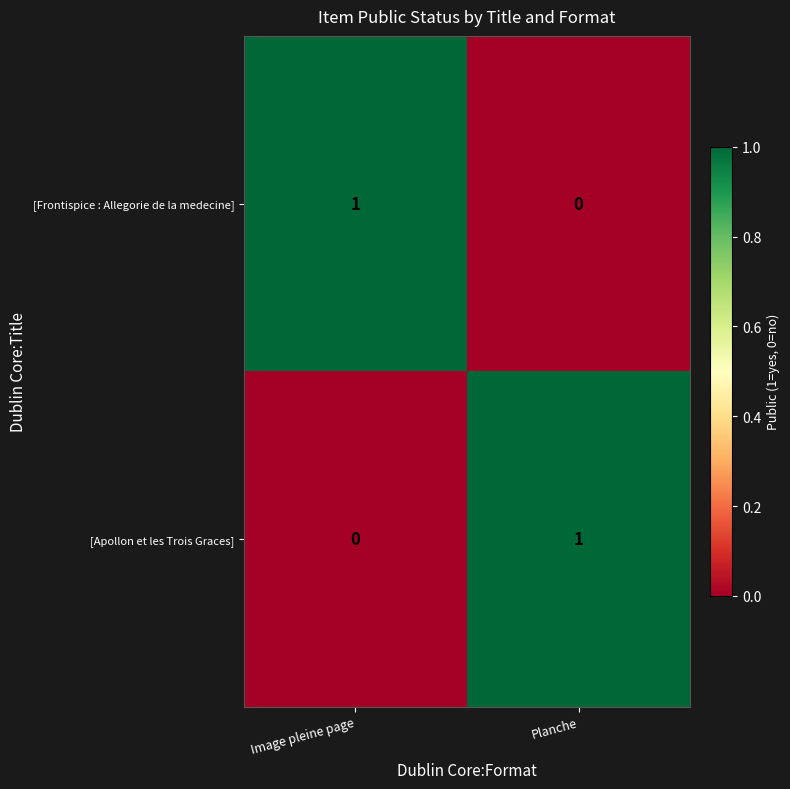

At how many categories does at least one series exceed 0?

2